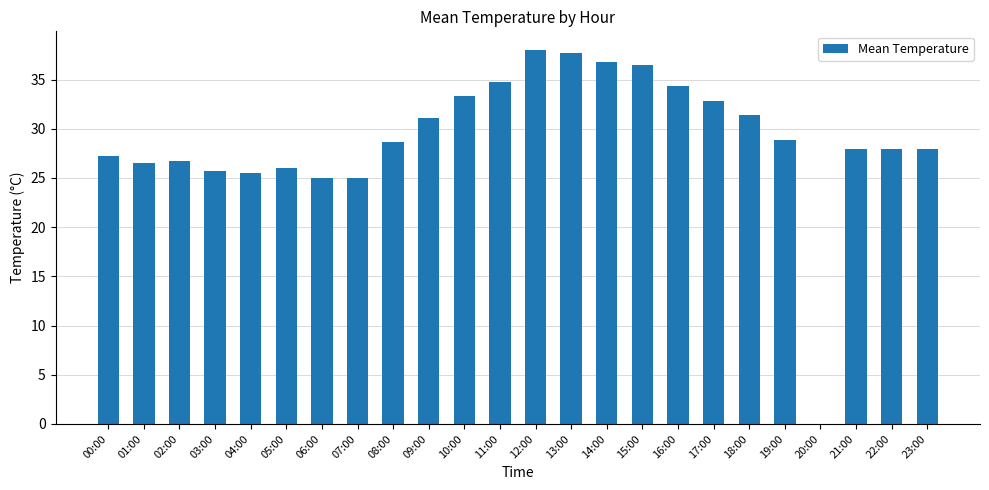

Approximately how many times larger is the value at 23:00 compared to 19:00?

1.0